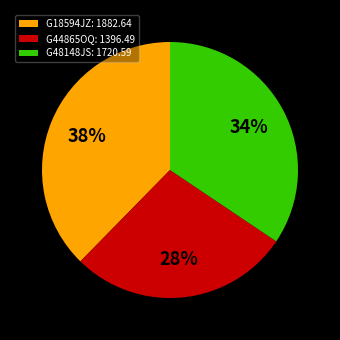

Rank the categories by value from highest to lowest.

G18594JZ, G48148JS, G44865OQ